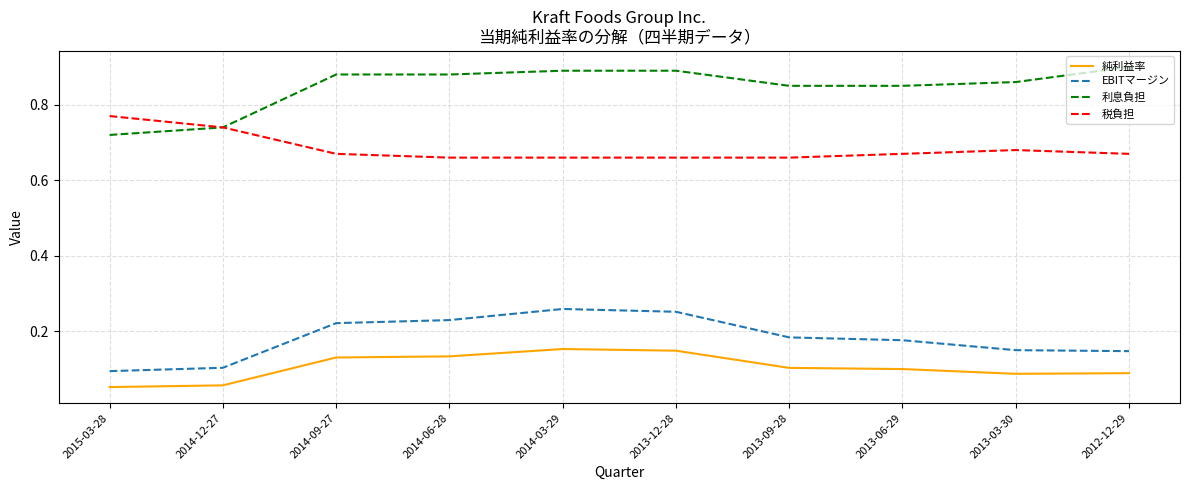

At which label is EBITマージン closest to 0?

2015-03-28